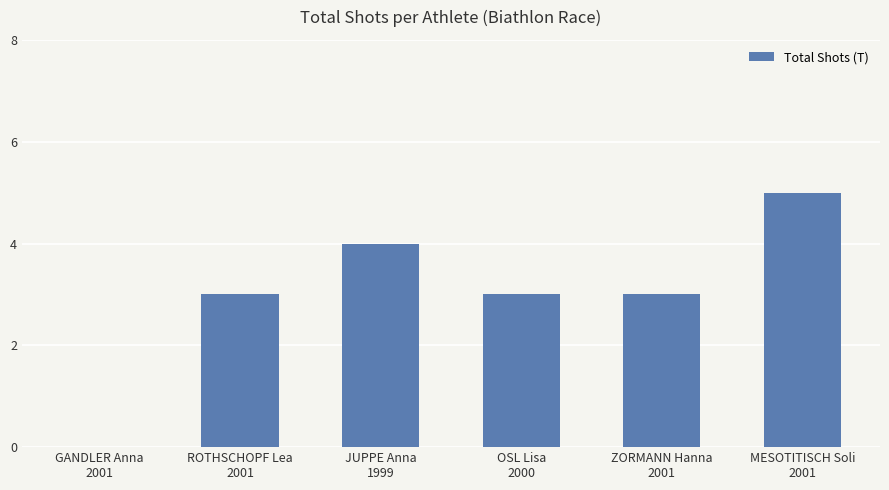

What is the greatest value displayed?

5